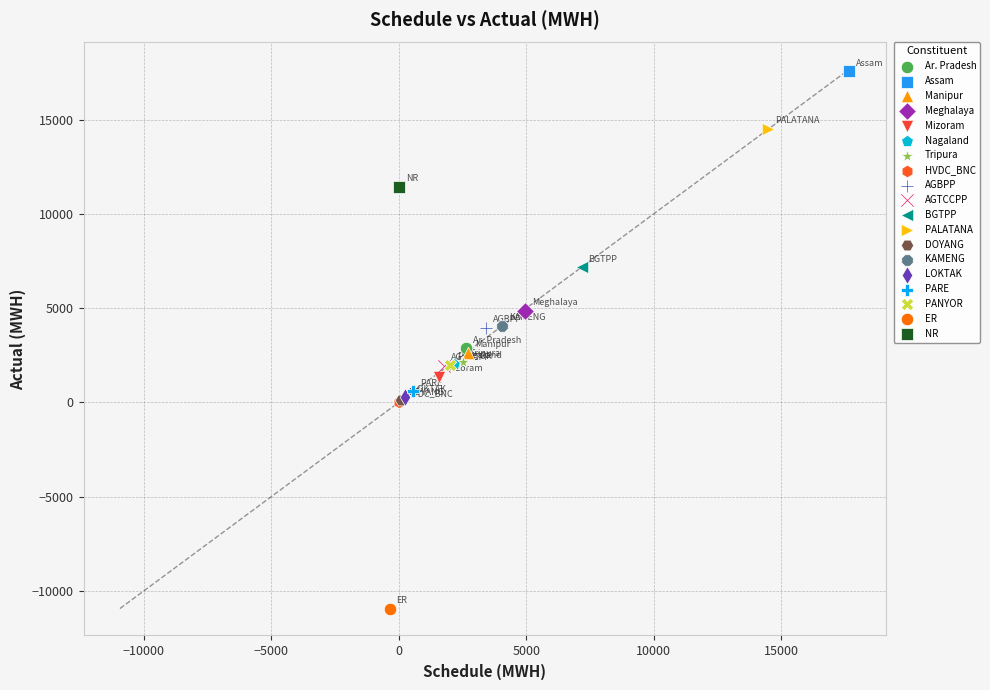

Which series contains the lowest Y value?

ER